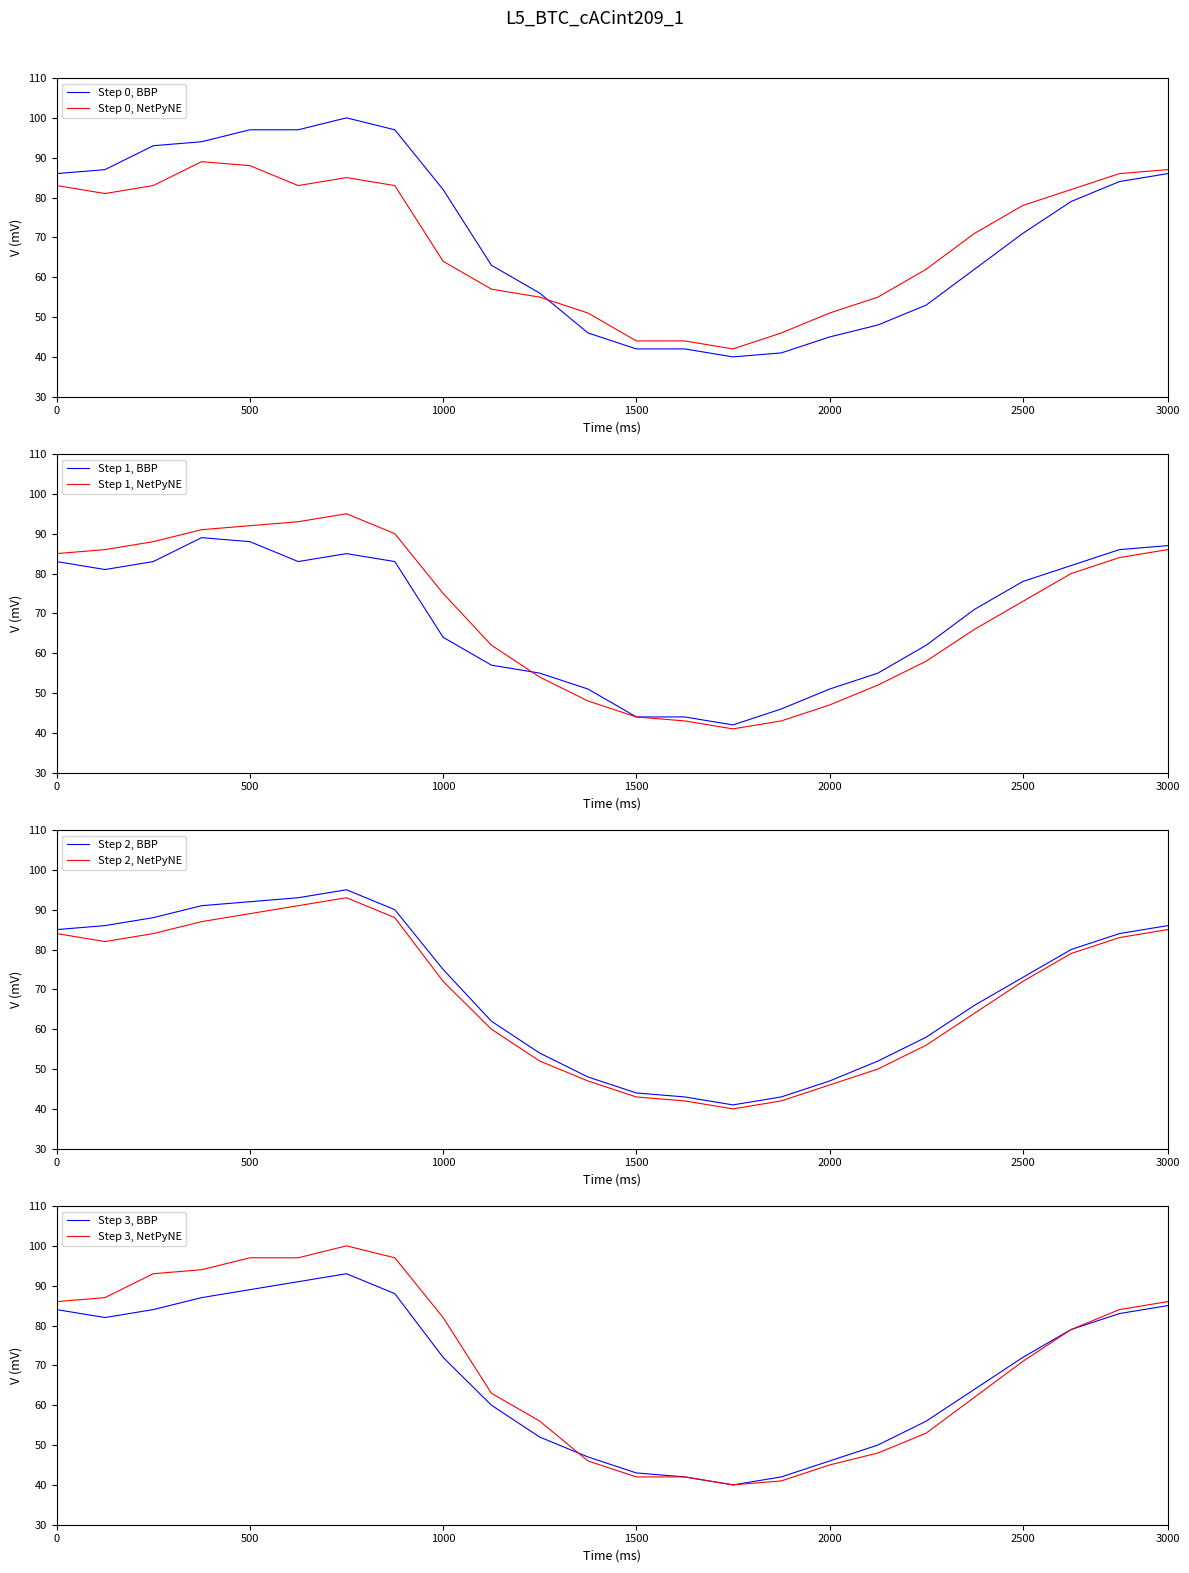

True or false: Step 0, BBP and Step 0, NetPyNE cross at least once.

True